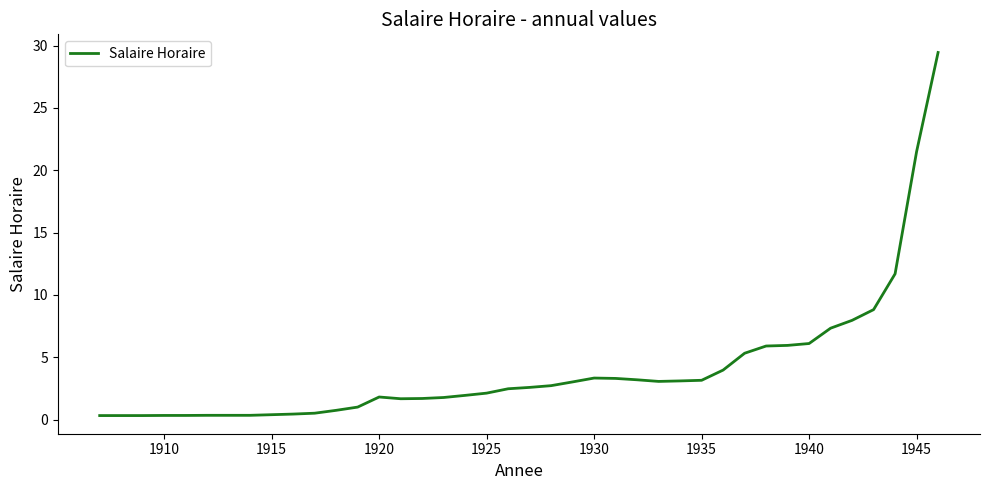

Does the chart have visible grid lines?

No